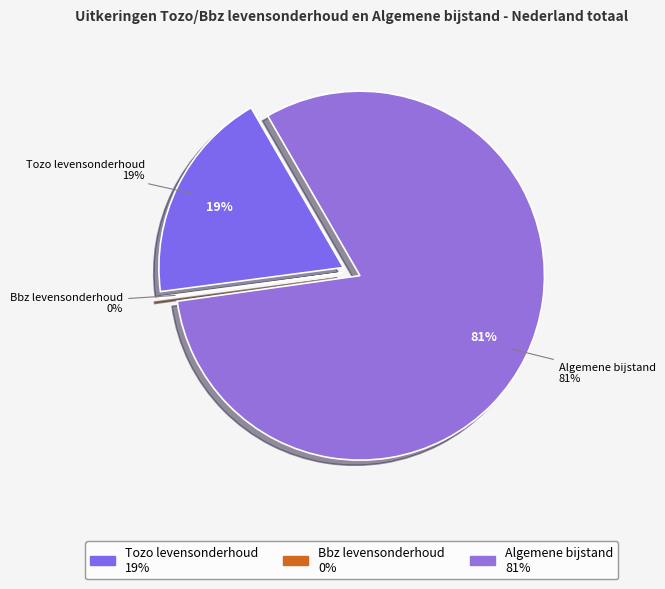

To the nearest percent, what is the average slice percentage?

33%